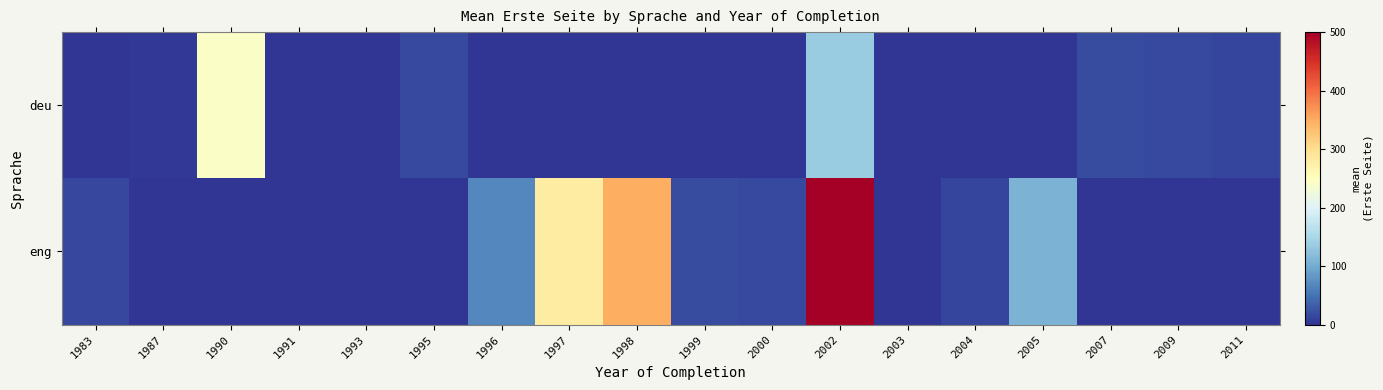

Which category has the highest value across all series?

2002